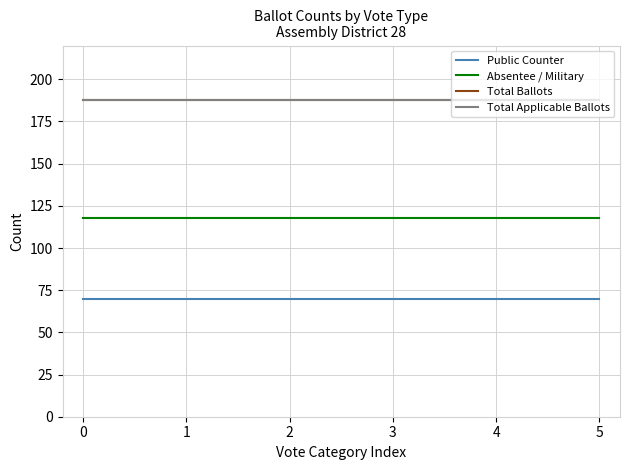

True or false: Total Applicable Ballots has a value of 188 at 3.

True